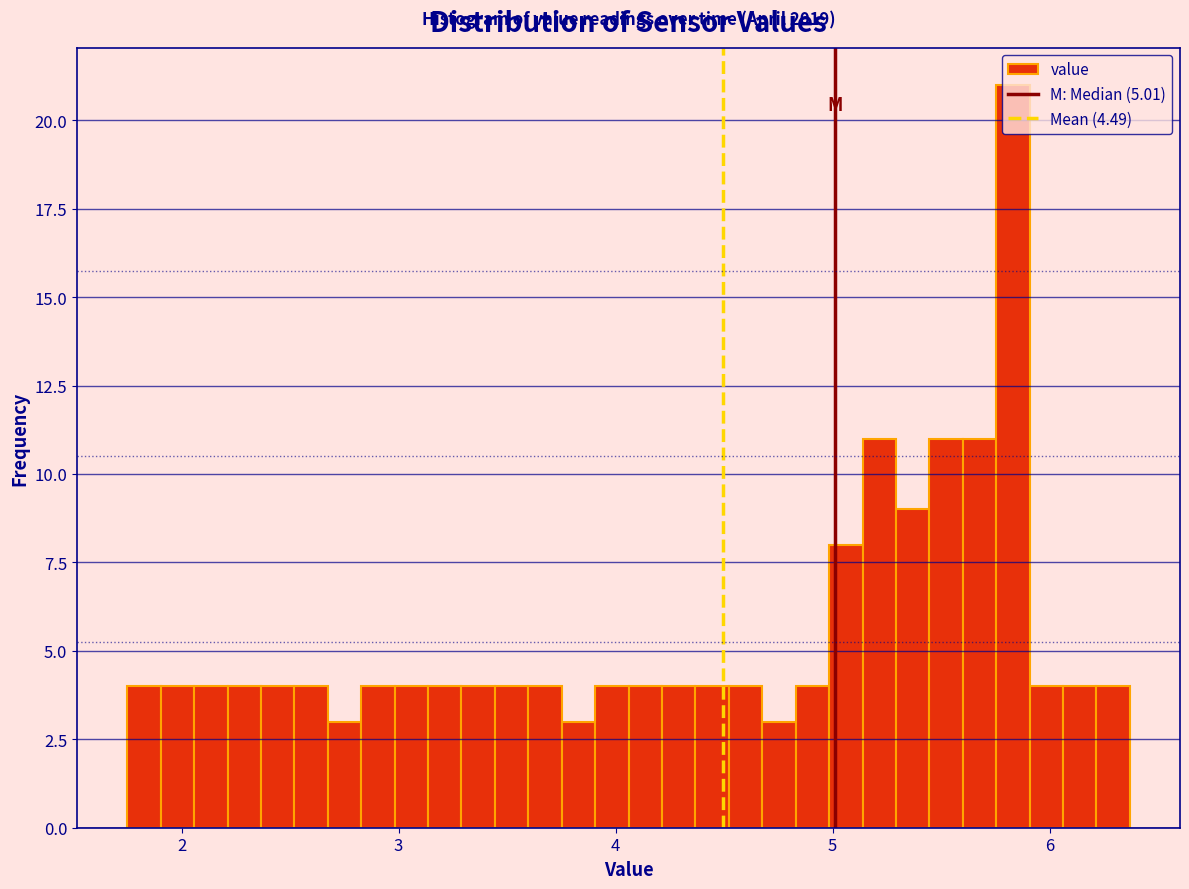

Around what value on the x-axis is the tallest bar? Give the approximate position of its centre, as read against the axis.

5.8